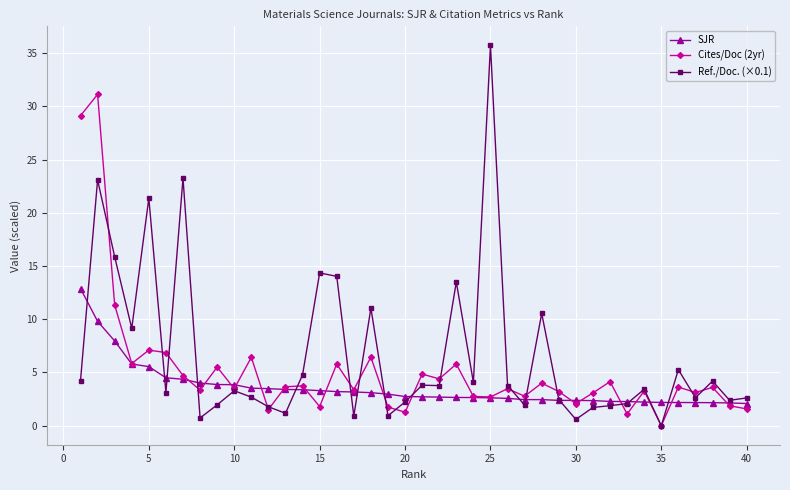

Rank the series by their maximum value, from lowest to highest.

SJR, Cites/Doc (2yr), Ref./Doc. (×0.1)